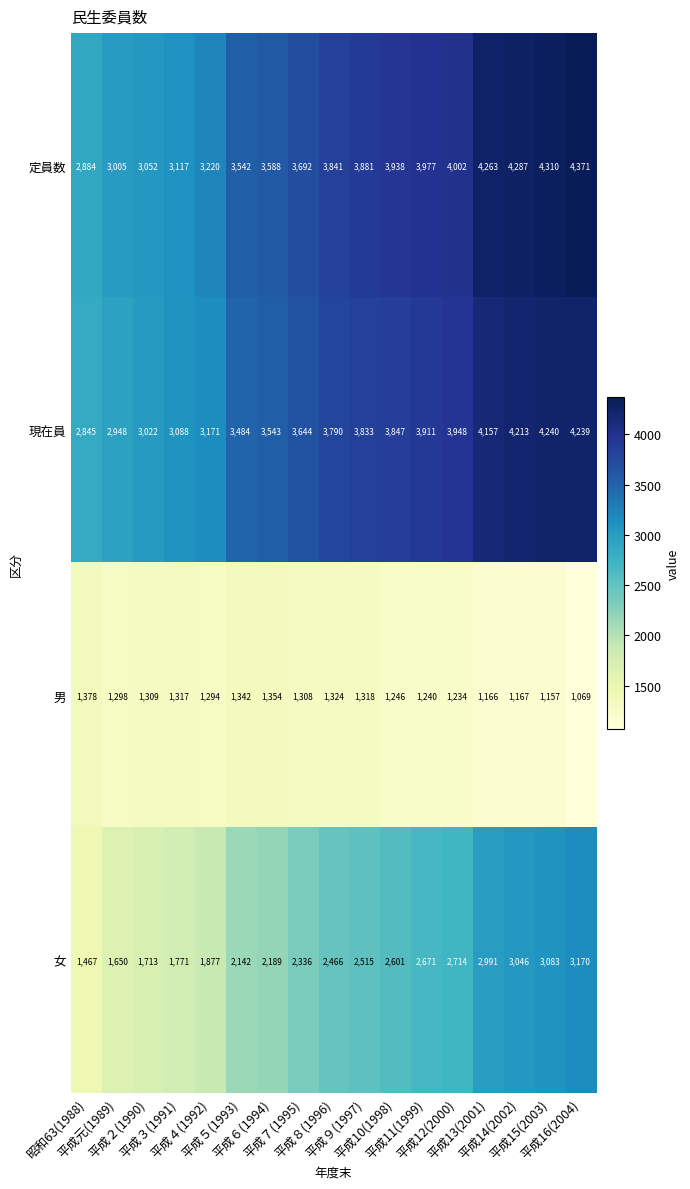

Which series has the widest spread of values?

女